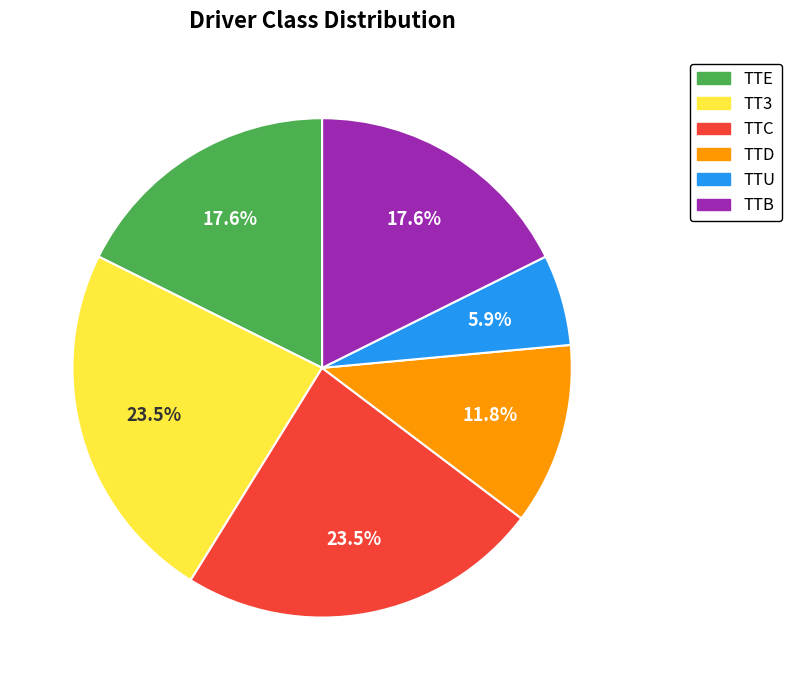

Is it true that TTU is 6% of the pie?

True